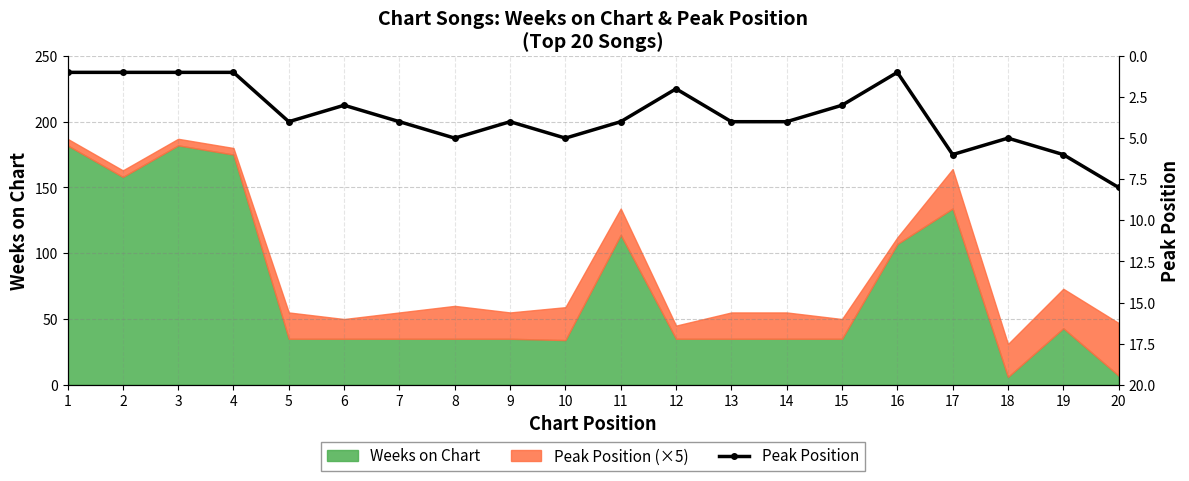

How many data points does each series have?

20